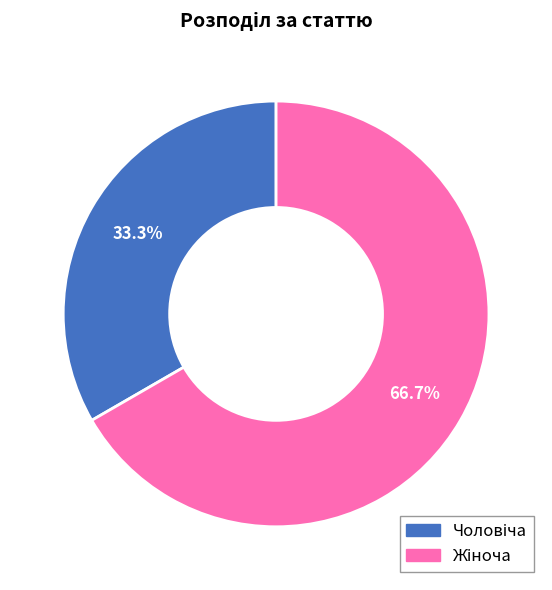

Is there any slice that represents more than half of the pie?

Yes